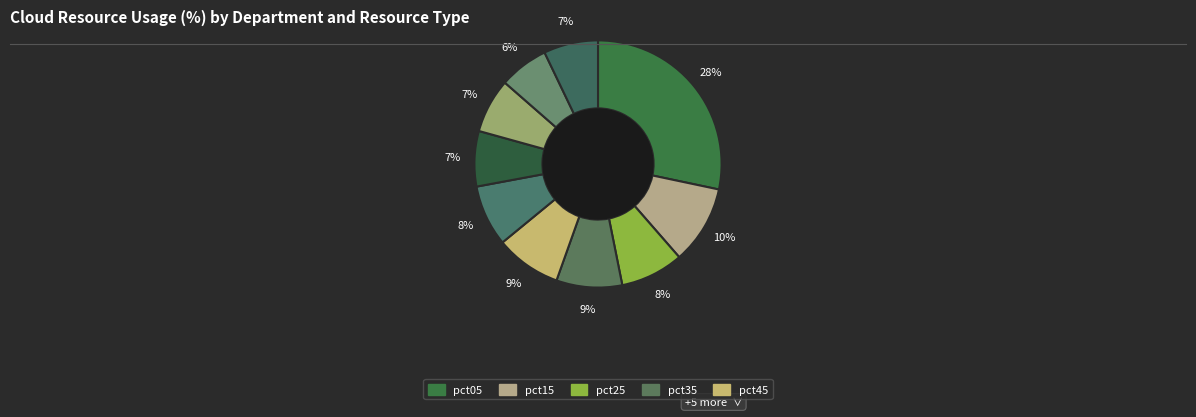

Which category has the smallest portion of the pie?

pct85